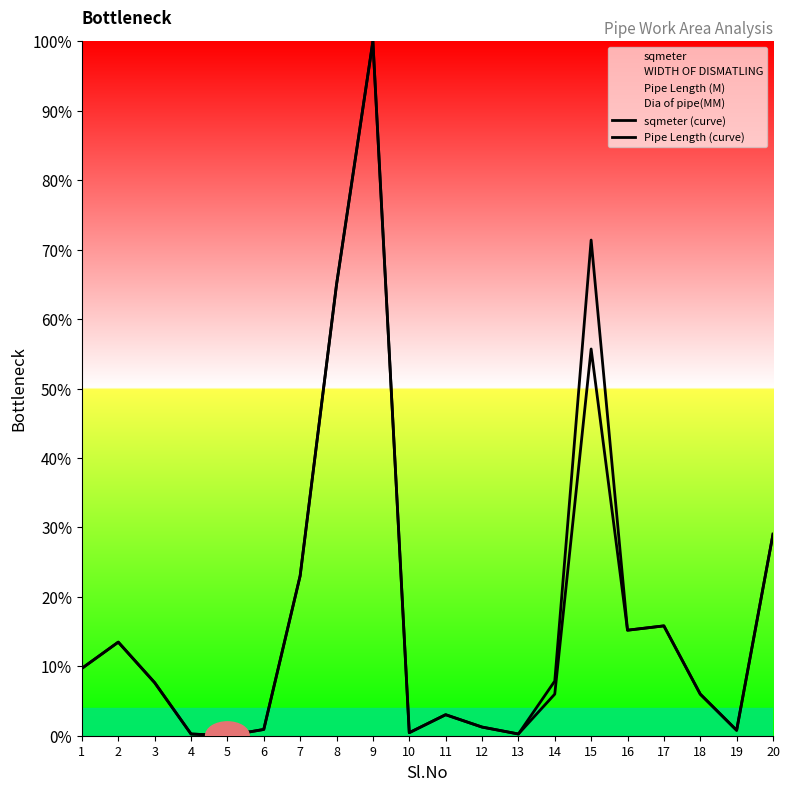

At which category does Pipe Length (curve) reach its first local peak?

2